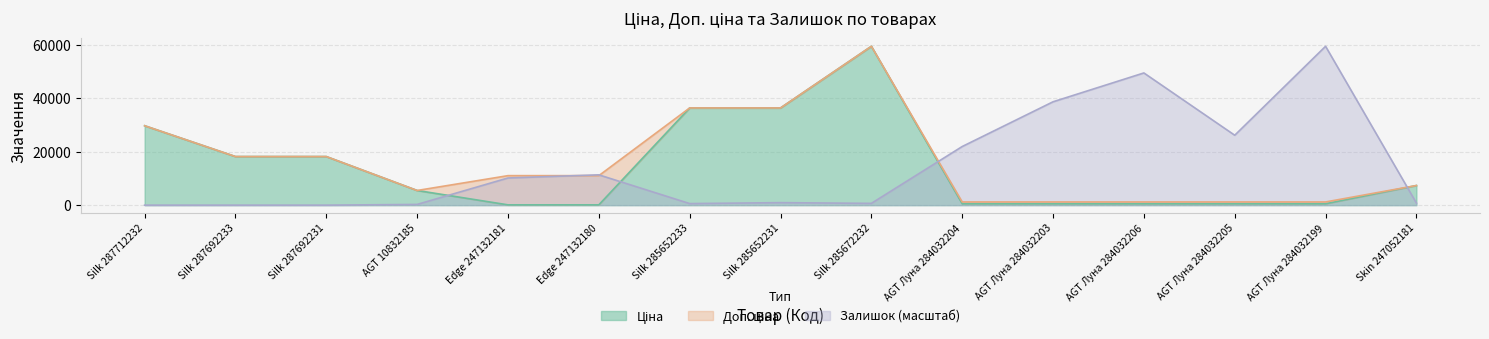

Which label corresponds to the smallest value in the chart?

Silk 287712232